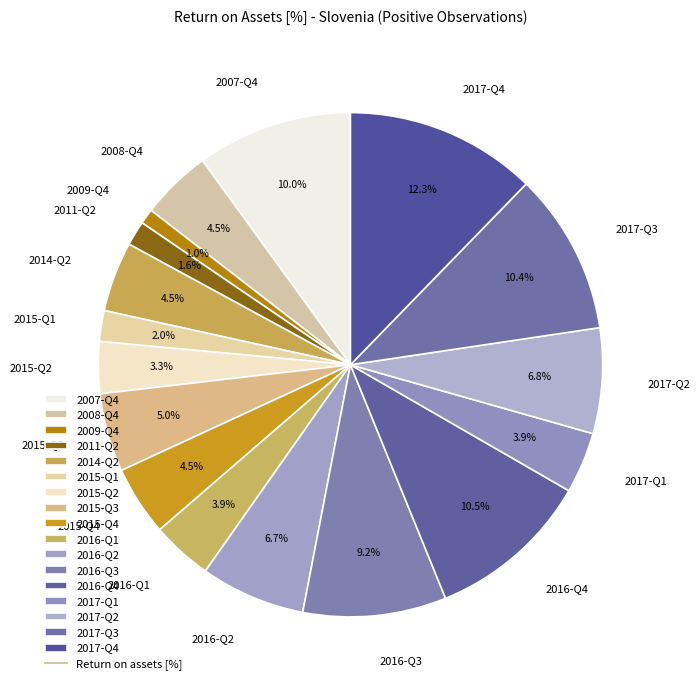

Is there a majority slice in this chart?

No